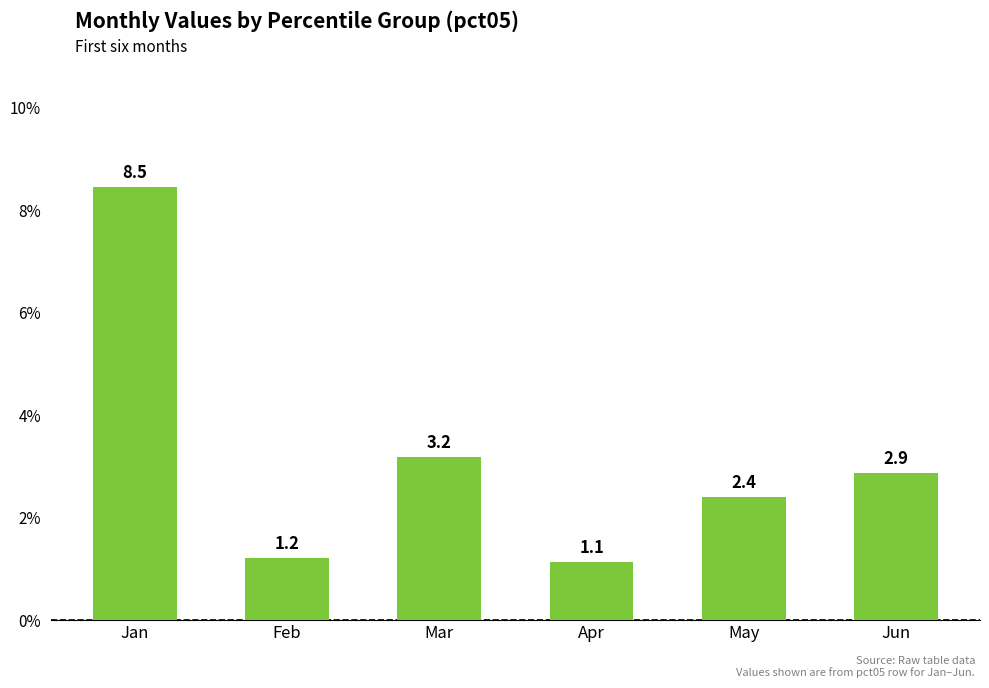

Rank the categories by value from lowest to highest.

Apr, Feb, May, Jun, Mar, Jan